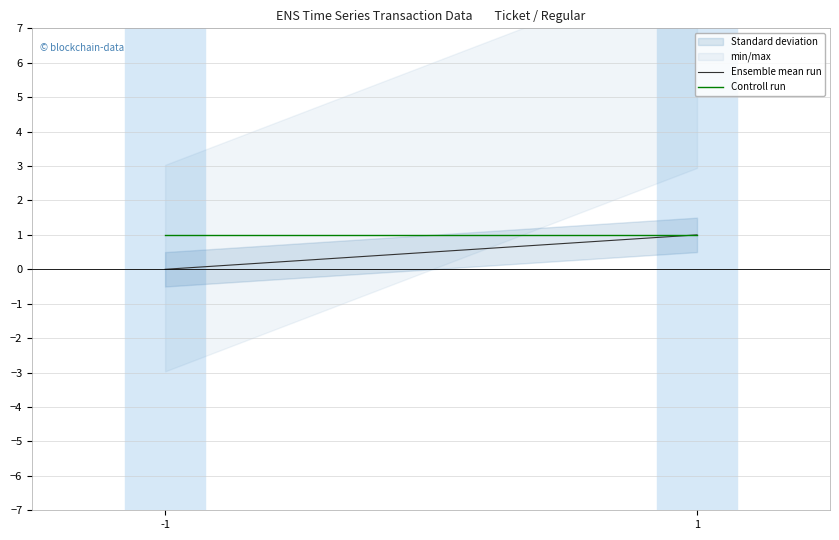

True or false: Controll run has a value of 1 at 1.

True